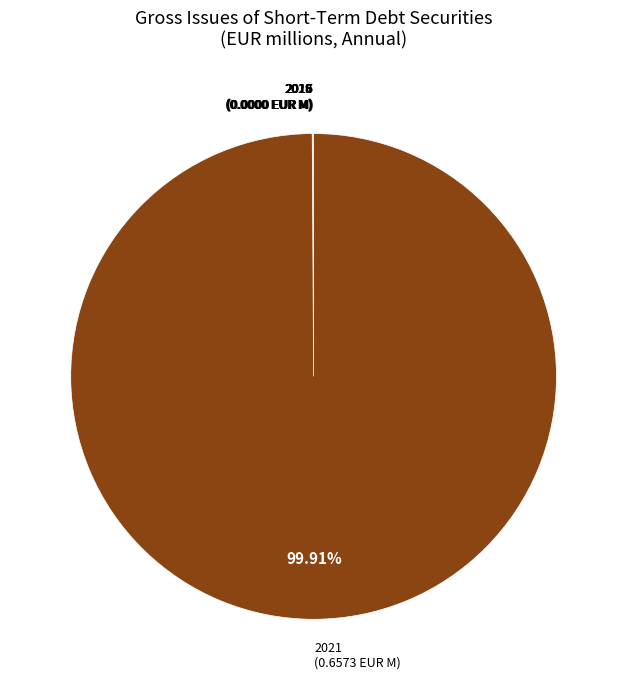

Rank the categories by value from lowest to highest.

2015, 2016, 2017, 2018, 2019, 2020, 2021